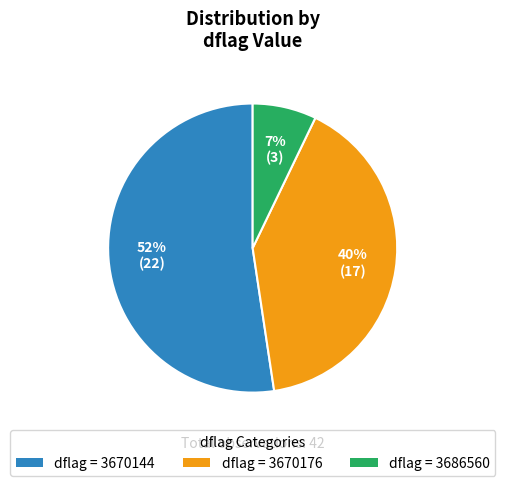

Rank the categories by value from highest to lowest.

dflag = 3670144, dflag = 3670176, dflag = 3686560